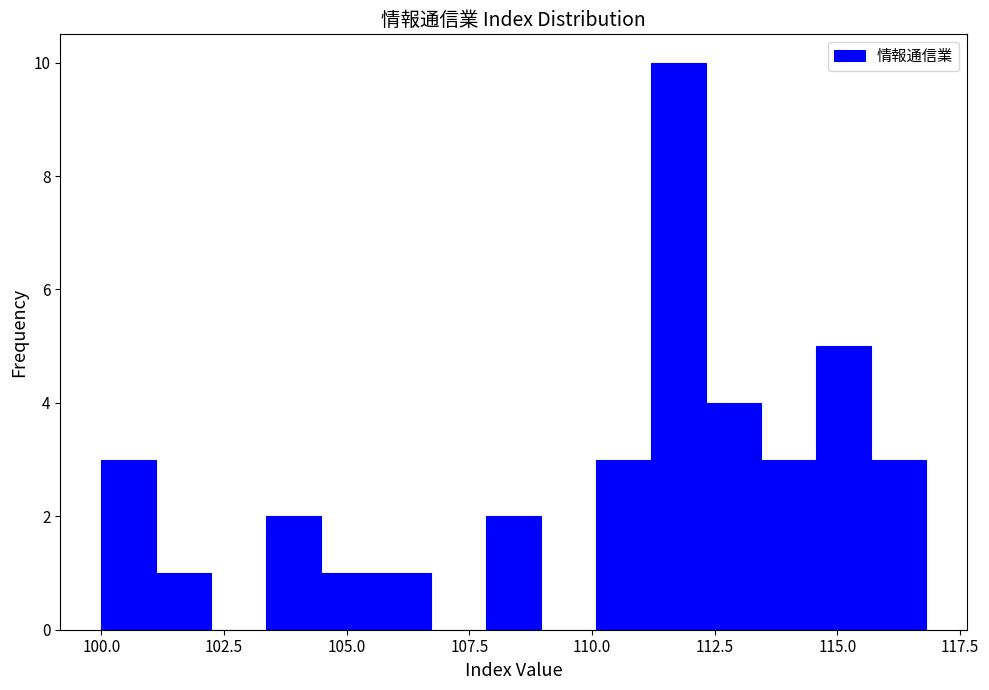

Around what value on the x-axis is the tallest bar? Give the approximate position of its centre, as read against the axis.

112.0